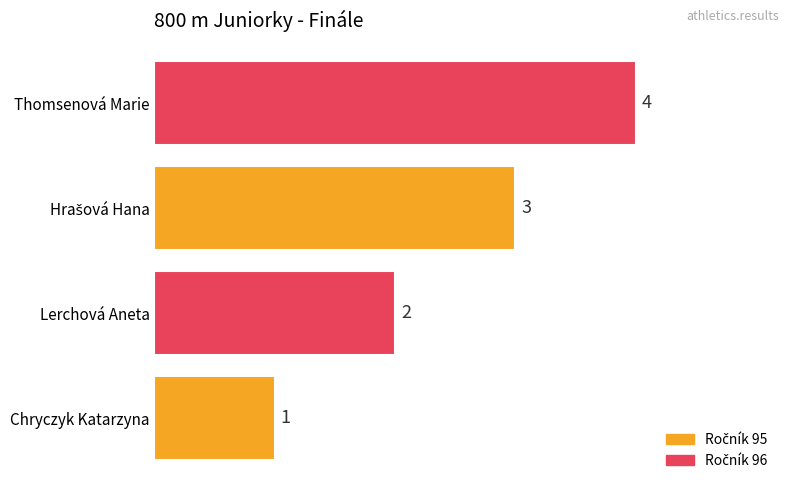

Are the bars horizontal?

Yes